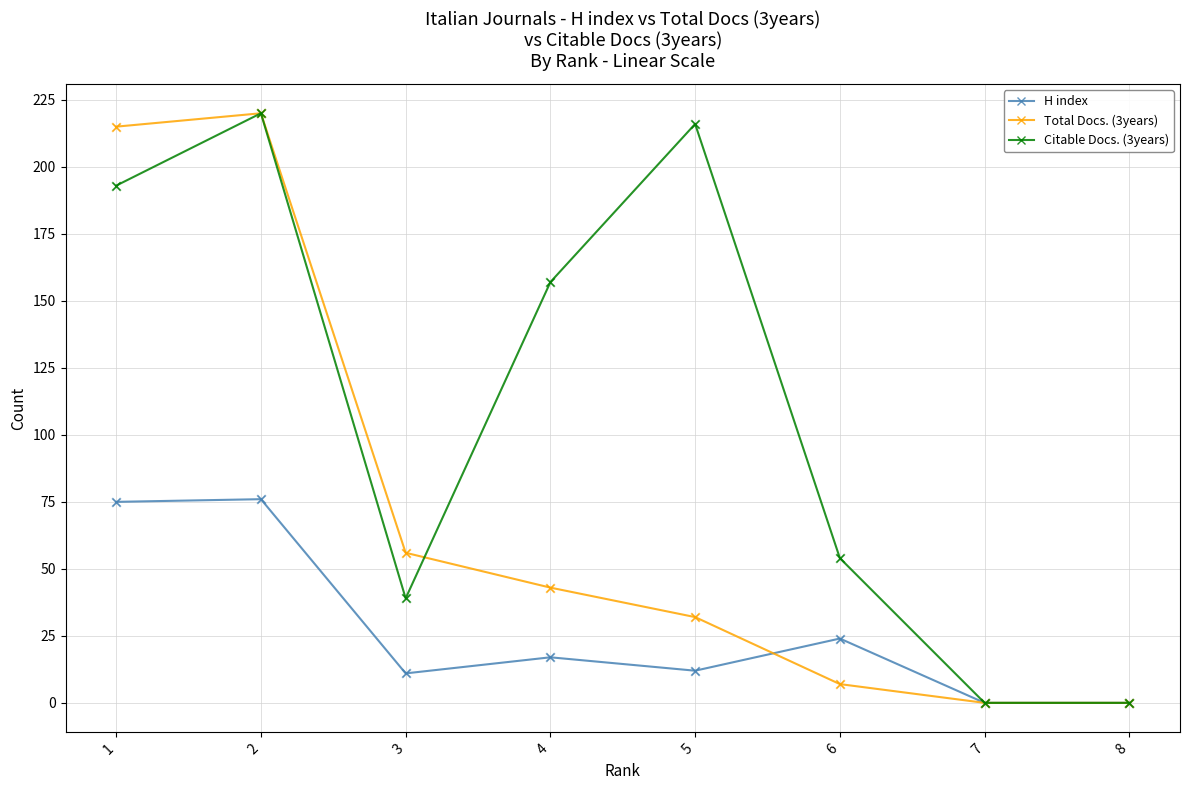

What is the total value across all series at 1?

483